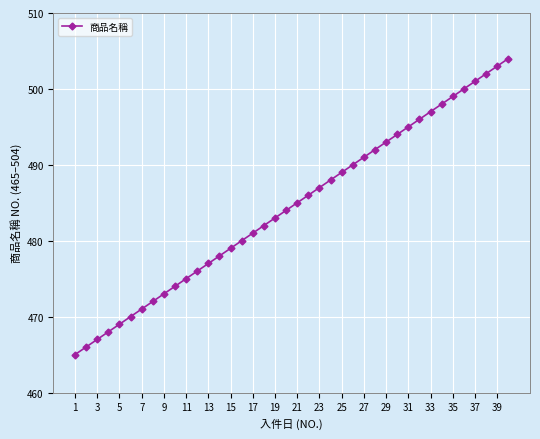

What is the maximum value shown in the chart?

504